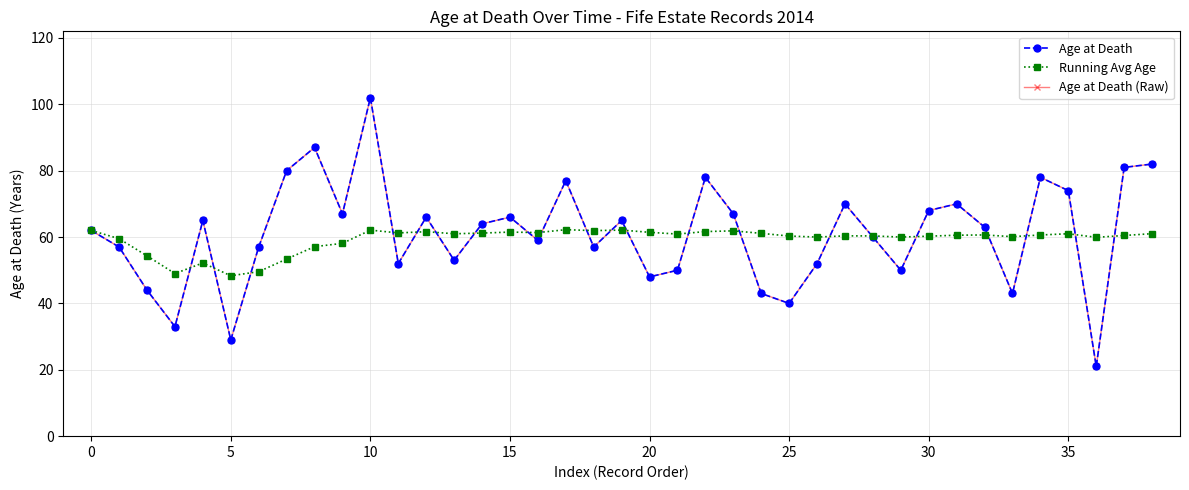

What is the label of the 26th point from the left?

25